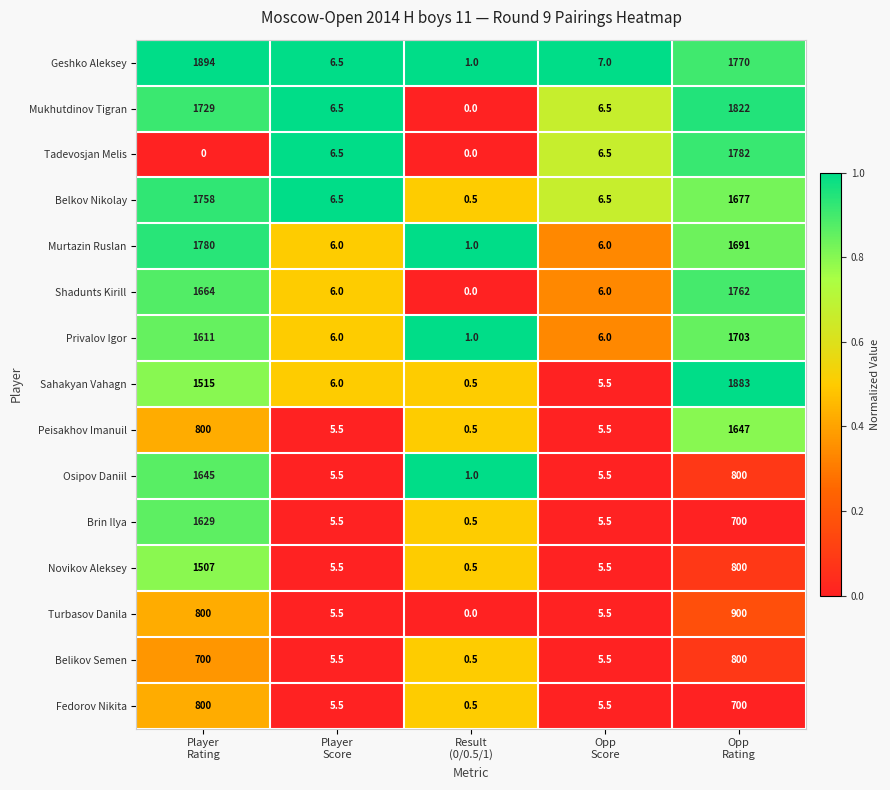

Which series has the largest range (max minus min)?

Geshko Aleksey